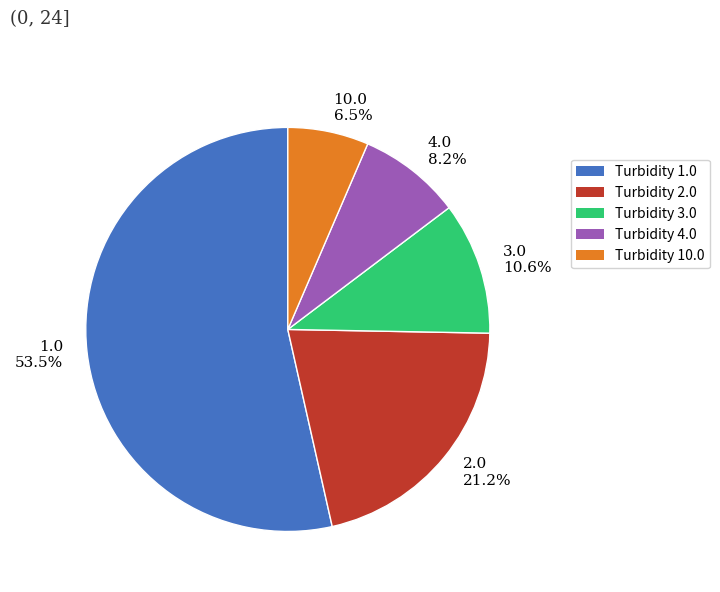

What is the ratio of the value at 4.0 to the value at 10.0?

1.3